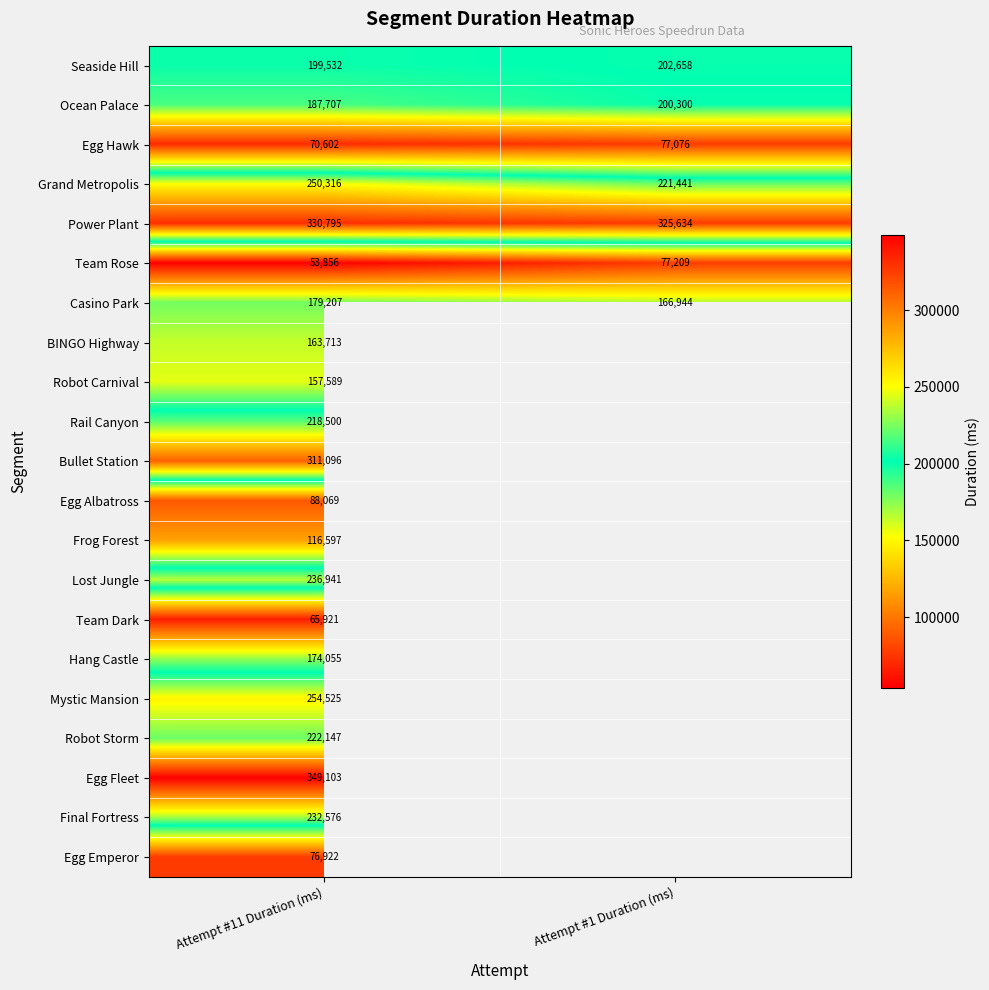

Where is Grand Metropolis nearest to the value 235878?

Attempt #1 Duration (ms)